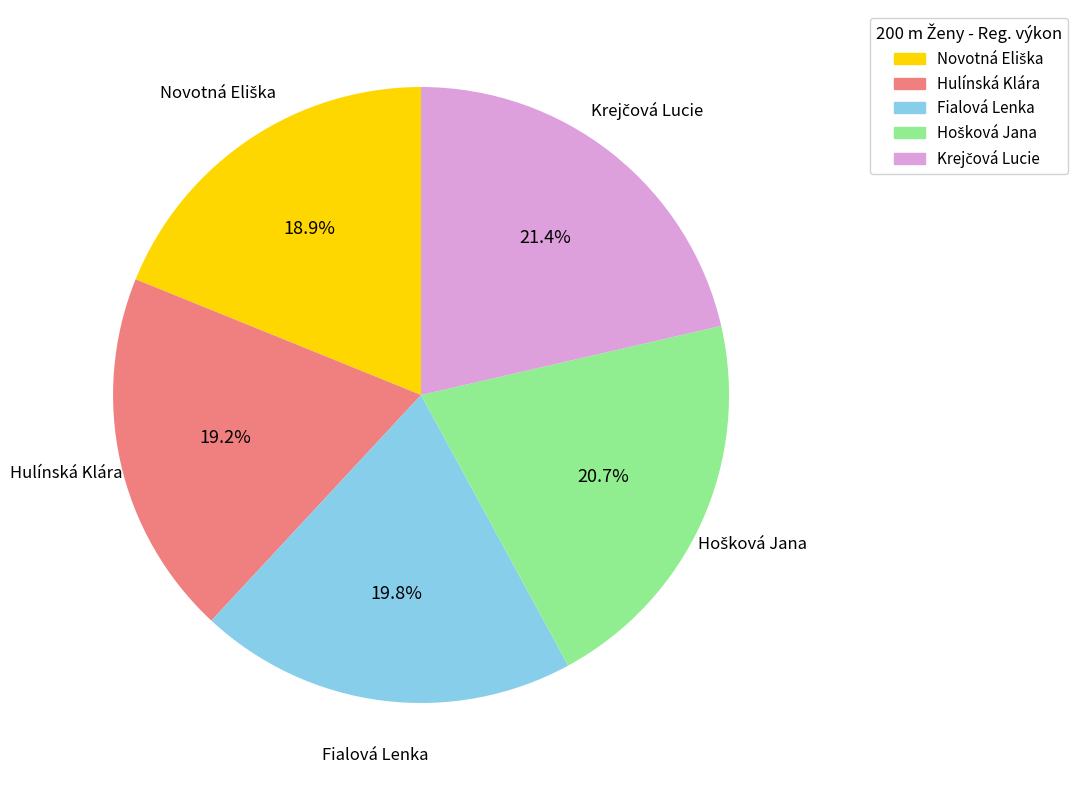

What is the ratio of the value at Fialová Lenka to the value at Hulínská Klára?

1.0